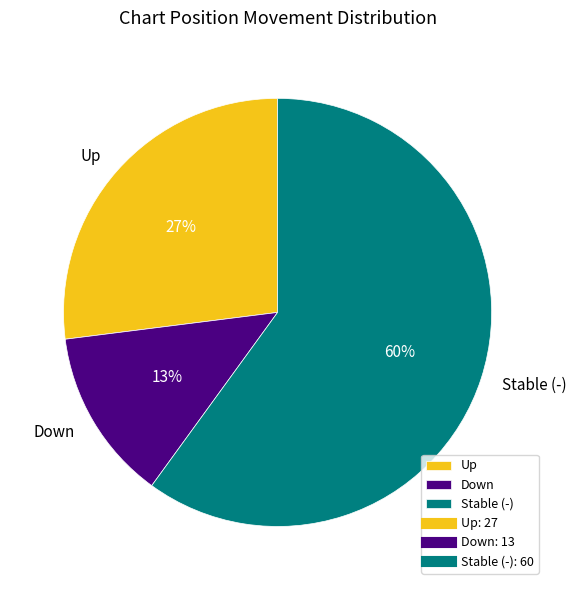

What is the smallest slice in the pie chart?

Down